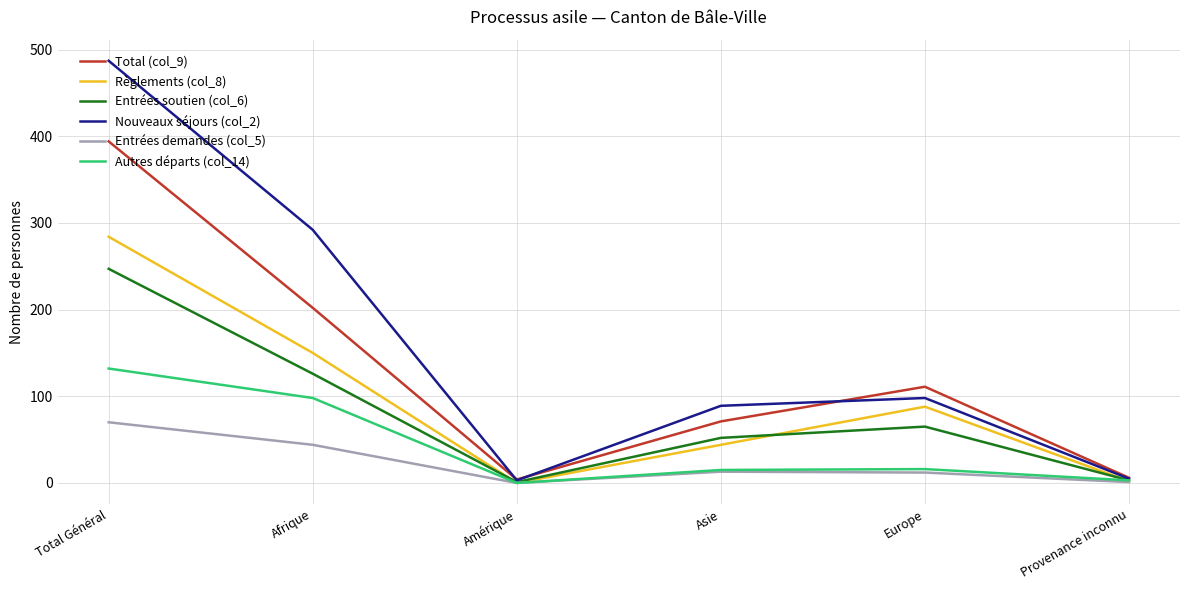

What are all the series names shown in the legend?

Total (col_9), Règlements (col_8), Entrées soutien (col_6), Nouveaux séjours (col_2), Entrées demandes (col_5), Autres départs (col_14)